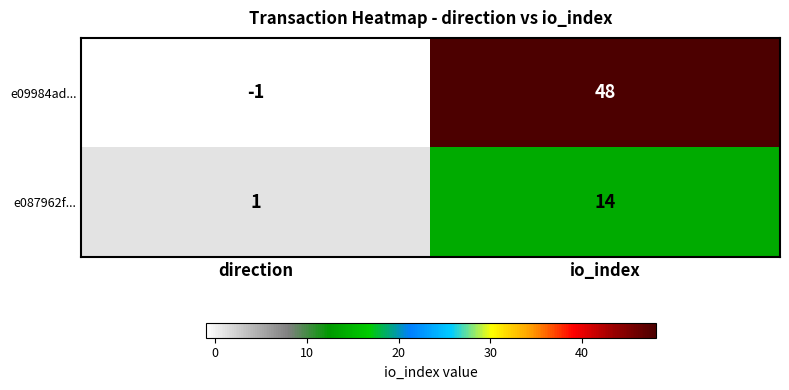

Count the number of categories in the chart.

2